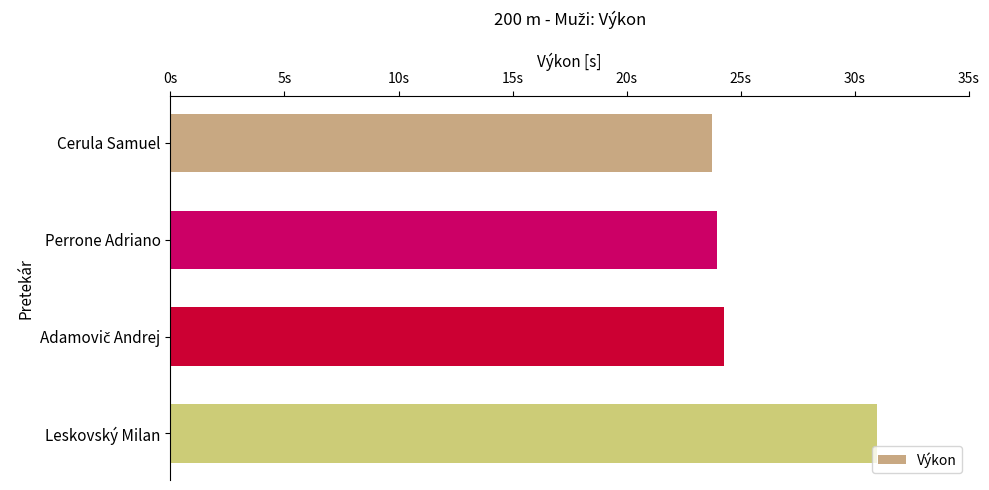

What is the difference between the maximum and minimum values?

7.2